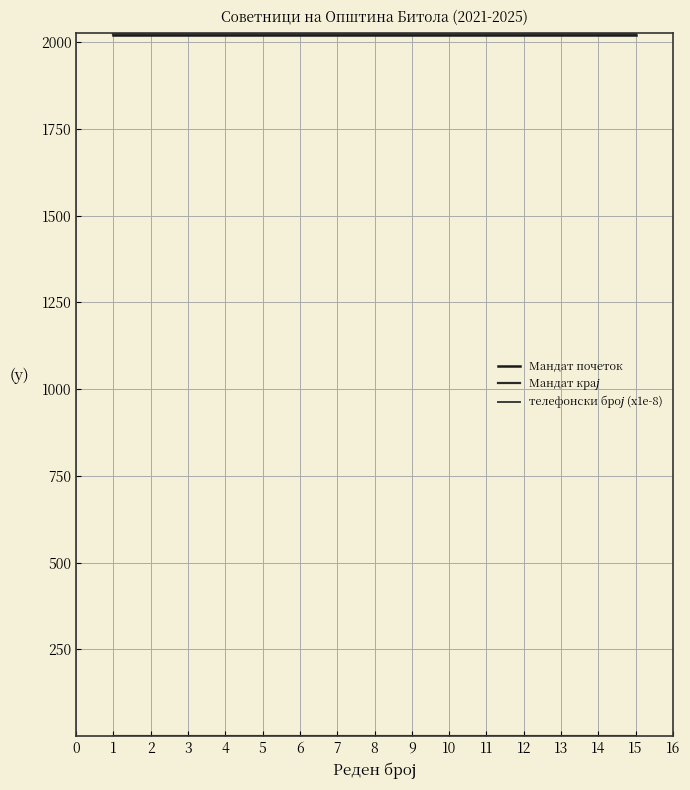

Does the chart display data point markers on the line(s)?

No